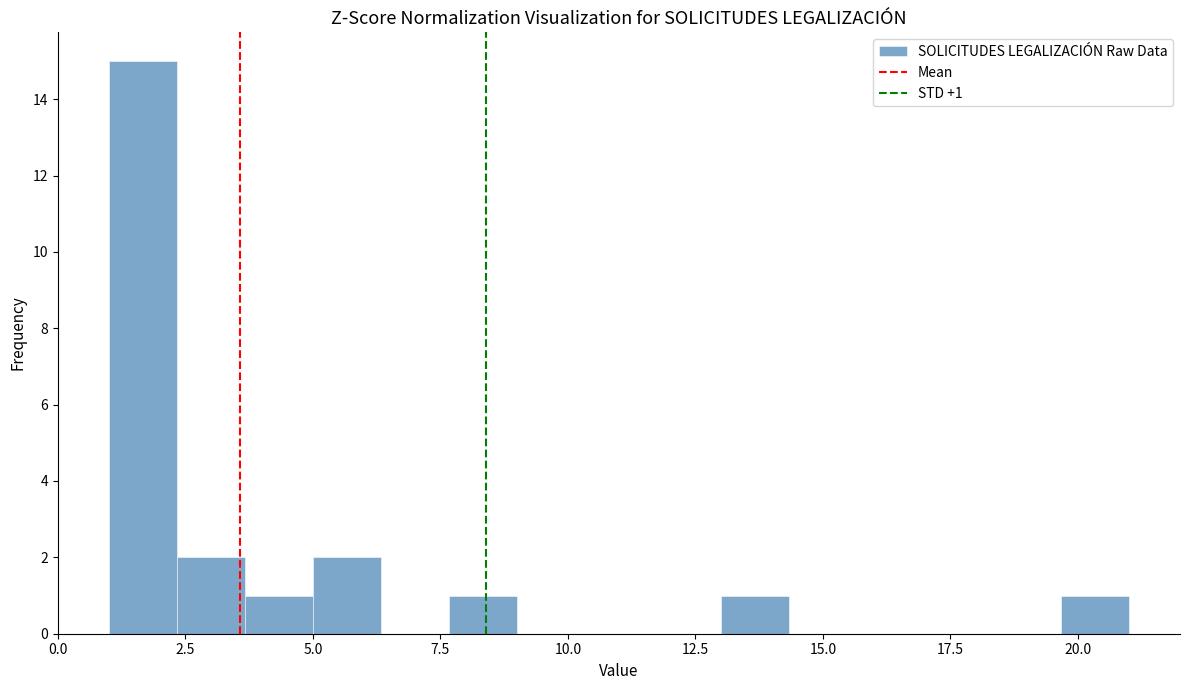

Around what value on the x-axis is the tallest bar? Give the approximate position of its centre, as read against the axis.

1.5